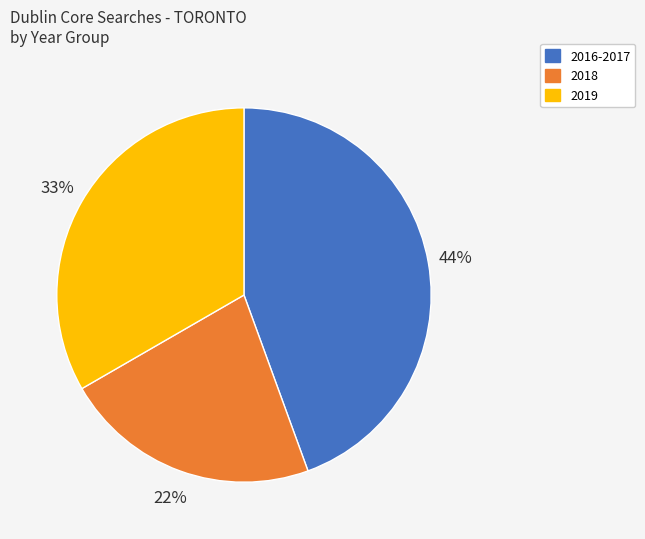

Count the number of slices in the pie.

3